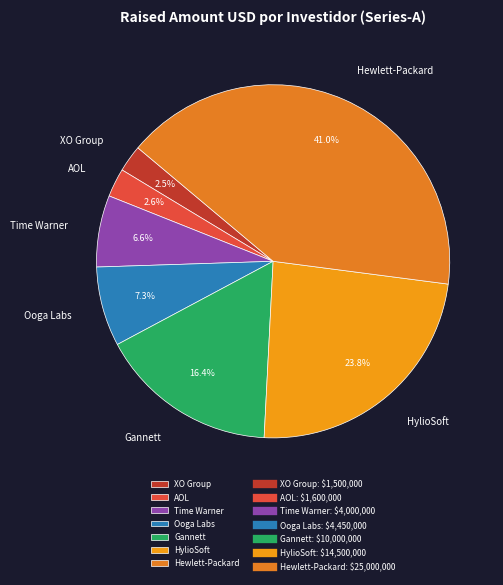

Does AOL represent more than half of the total?

No